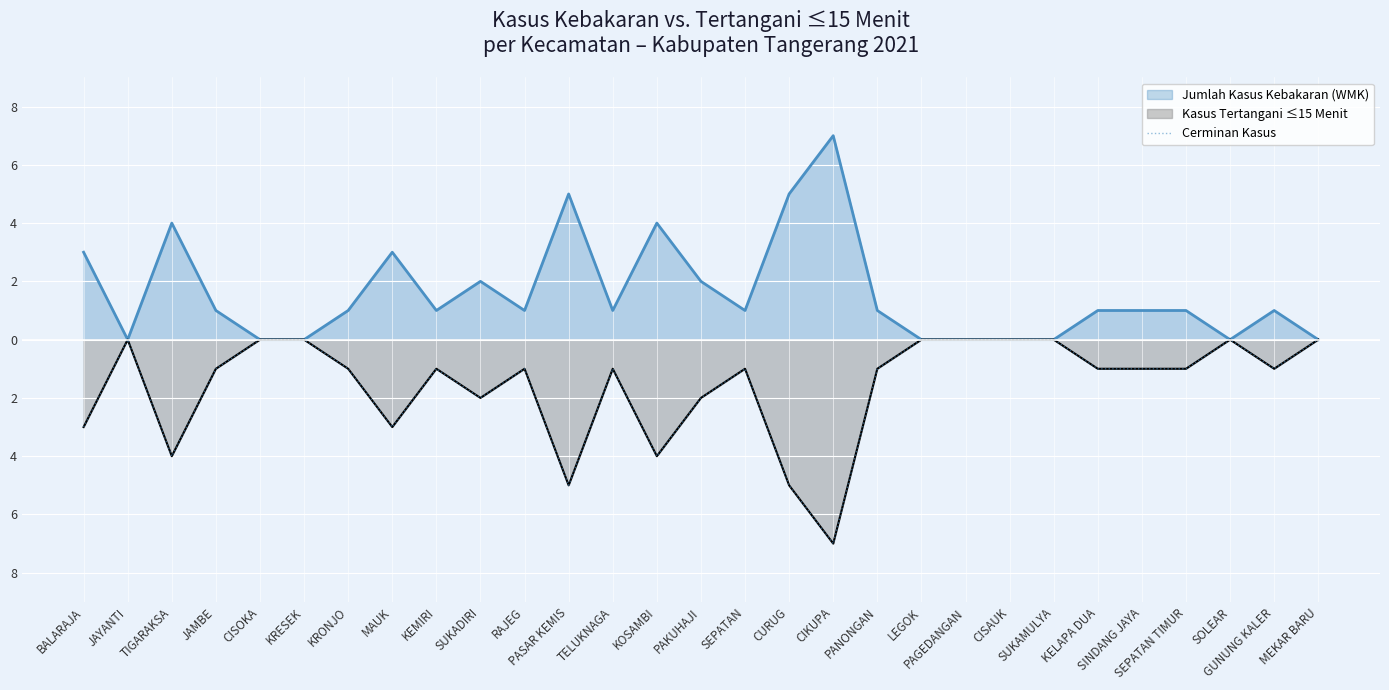

Where does the data first go above -1?

JAYANTI